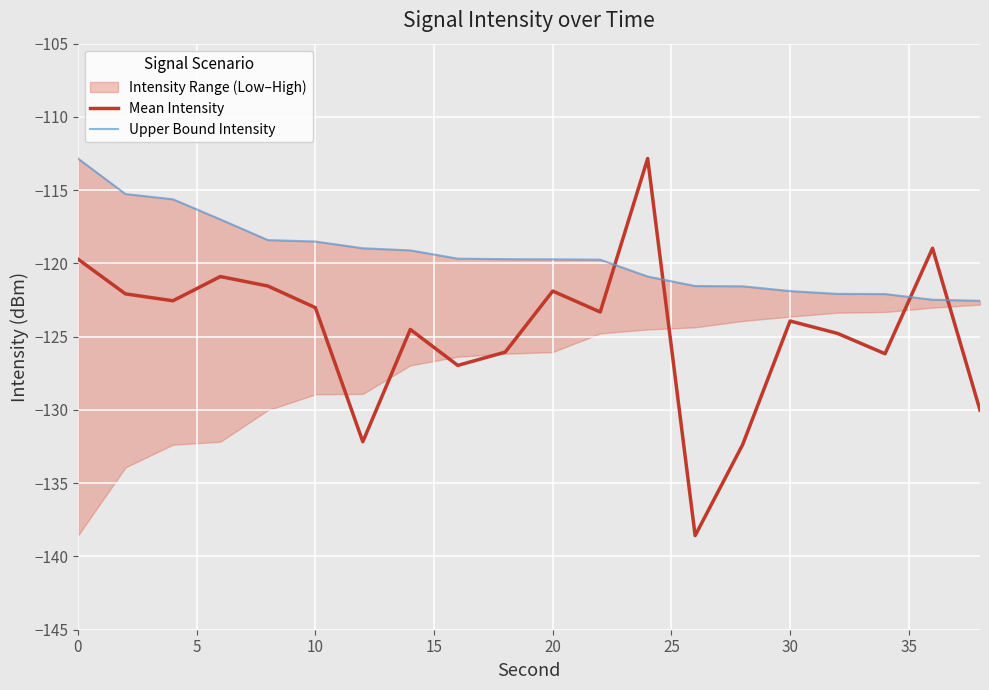

Is it true that Mean Intensity equals -189.2 at 30?

False